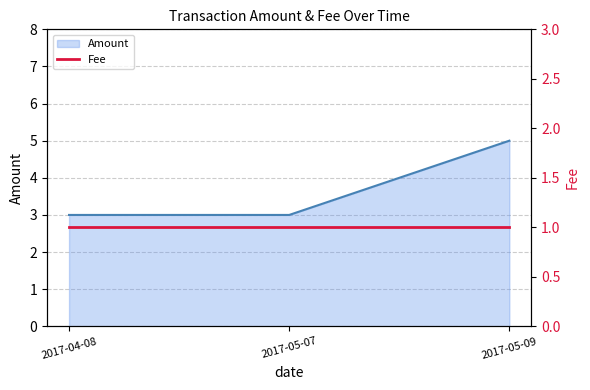

Reading right to left, extract all data points from this chart.

2017-05-09=5	2017-05-07=3	2017-04-08=3